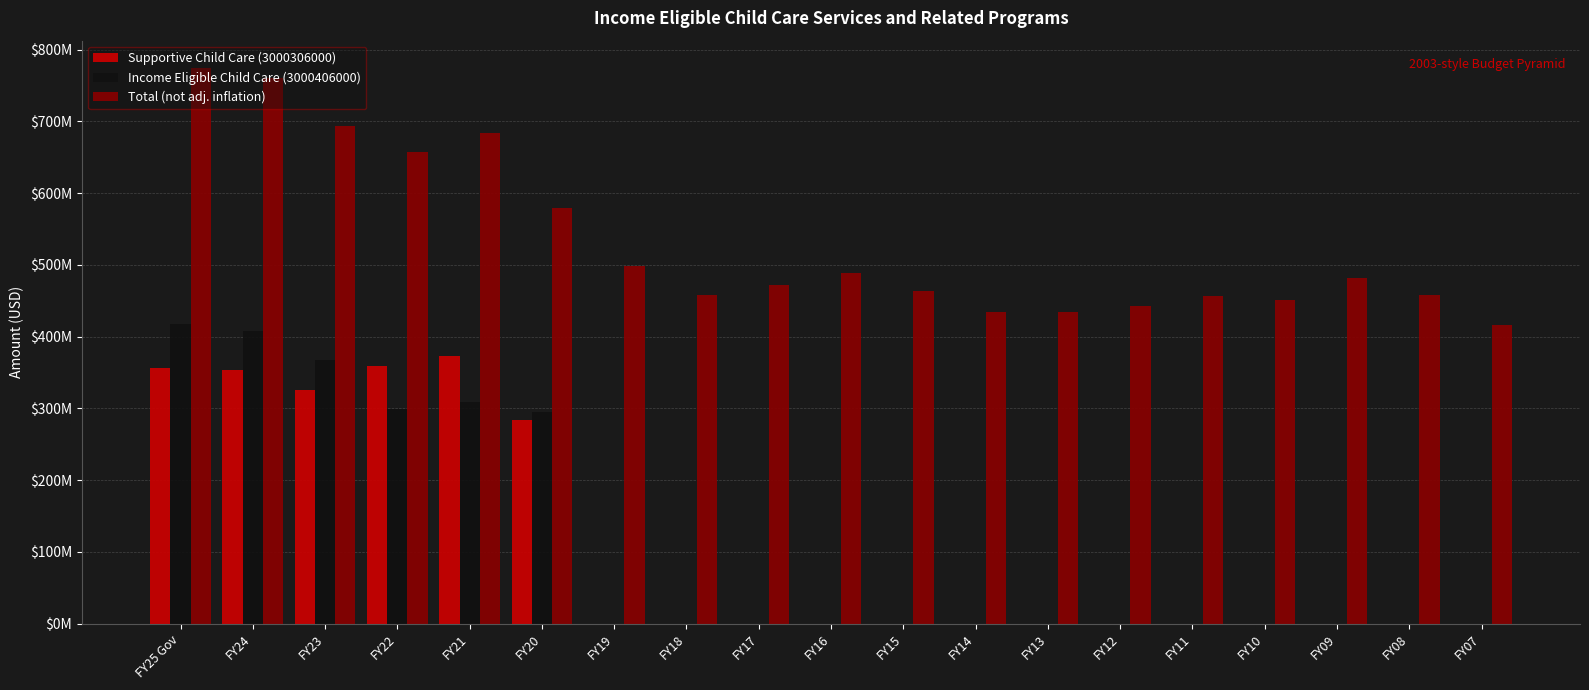

What is the highest value of the Supportive Child Care (3000306000) series?

373728901